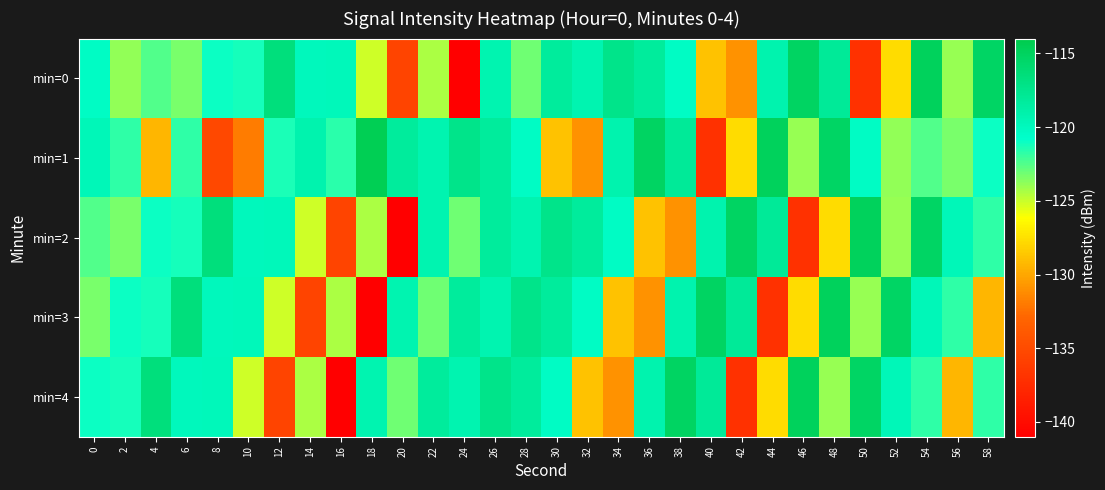

Rank the series at 32 from highest to lowest value.

min=2, min=0, min=3, min=4, min=1